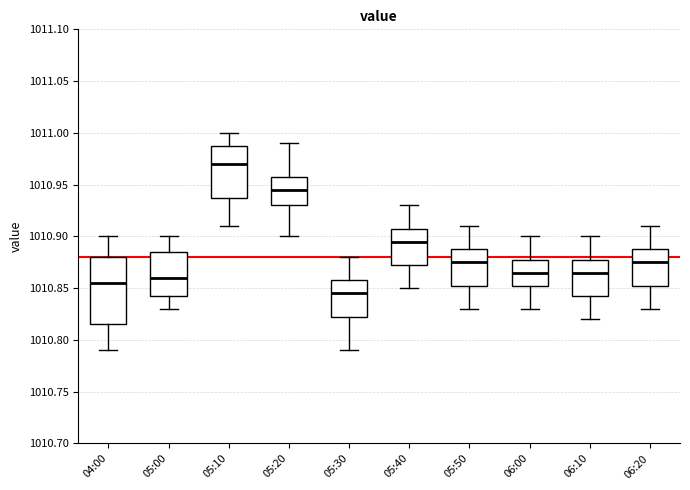

Reading left to right, transcribe this box plot: for each box, give where its median line is, the range the box spans, and where its two whiskers end, as read against the y-axis. The values are not printed on the chart, so give them approximately, as read against the axis.

04:00: median 1010.855, box 1010.815 to 1010.880, whiskers 1010.790 to 1010.900
05:00: median 1010.860, box 1010.845 to 1010.885, whiskers 1010.830 to 1010.900
05:10: median 1010.970, box 1010.940 to 1010.990, whiskers 1010.910 to 1011.000
05:20: median 1010.945, box 1010.930 to 1010.960, whiskers 1010.900 to 1010.990
05:30: median 1010.845, box 1010.825 to 1010.860, whiskers 1010.790 to 1010.880
05:40: median 1010.895, box 1010.875 to 1010.910, whiskers 1010.850 to 1010.930
05:50: median 1010.875, box 1010.855 to 1010.890, whiskers 1010.830 to 1010.910
06:00: median 1010.865, box 1010.855 to 1010.880, whiskers 1010.830 to 1010.900
06:10: median 1010.865, box 1010.845 to 1010.880, whiskers 1010.820 to 1010.900
06:20: median 1010.875, box 1010.855 to 1010.890, whiskers 1010.830 to 1010.910